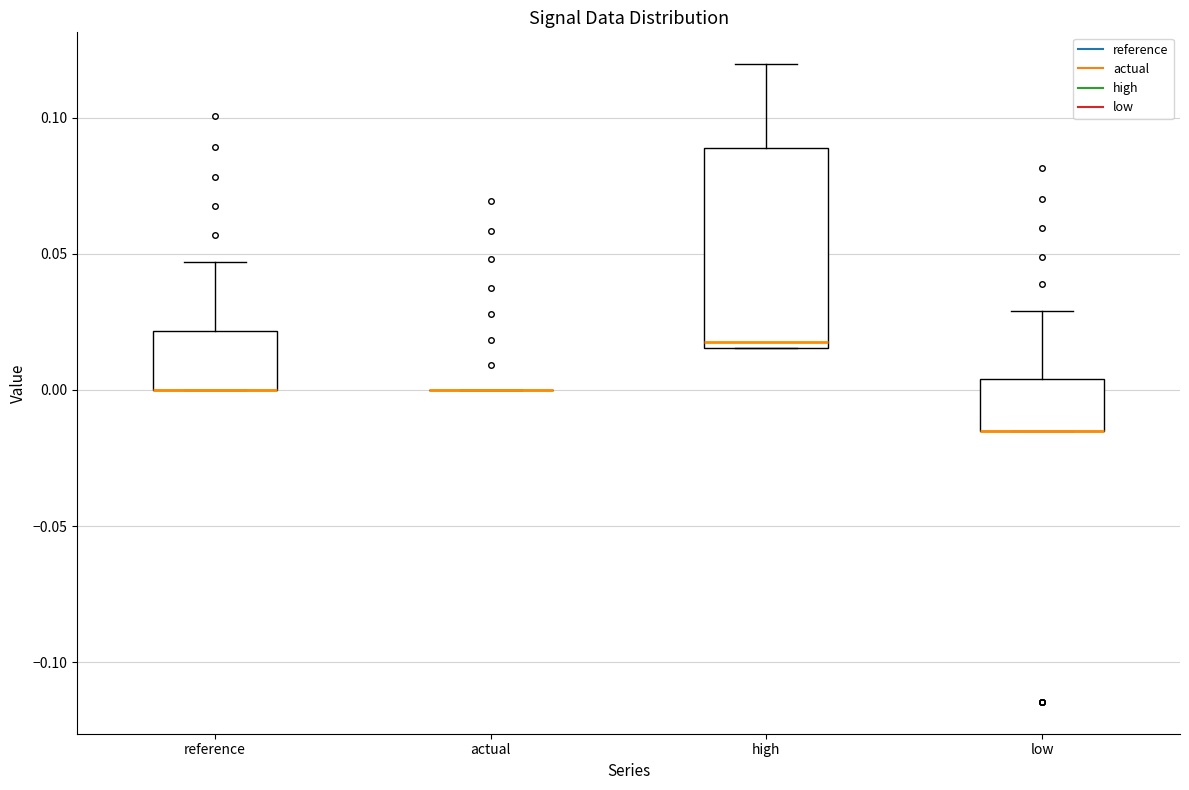

Which box is the tallest, from its lower edge to its upper edge?

high